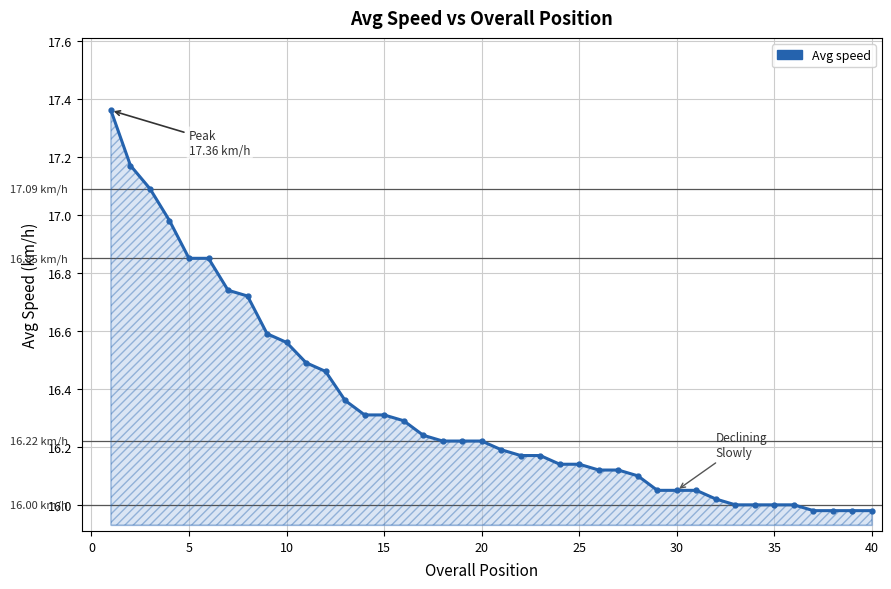

What is the difference between the second highest and second lowest values?

1.2